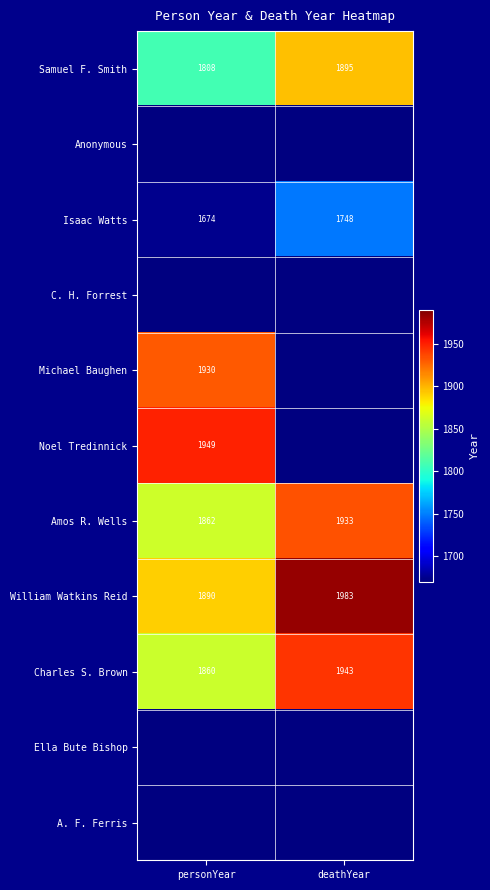

Rank the categories by William Watkins Reid value from highest to lowest.

deathYear, personYear